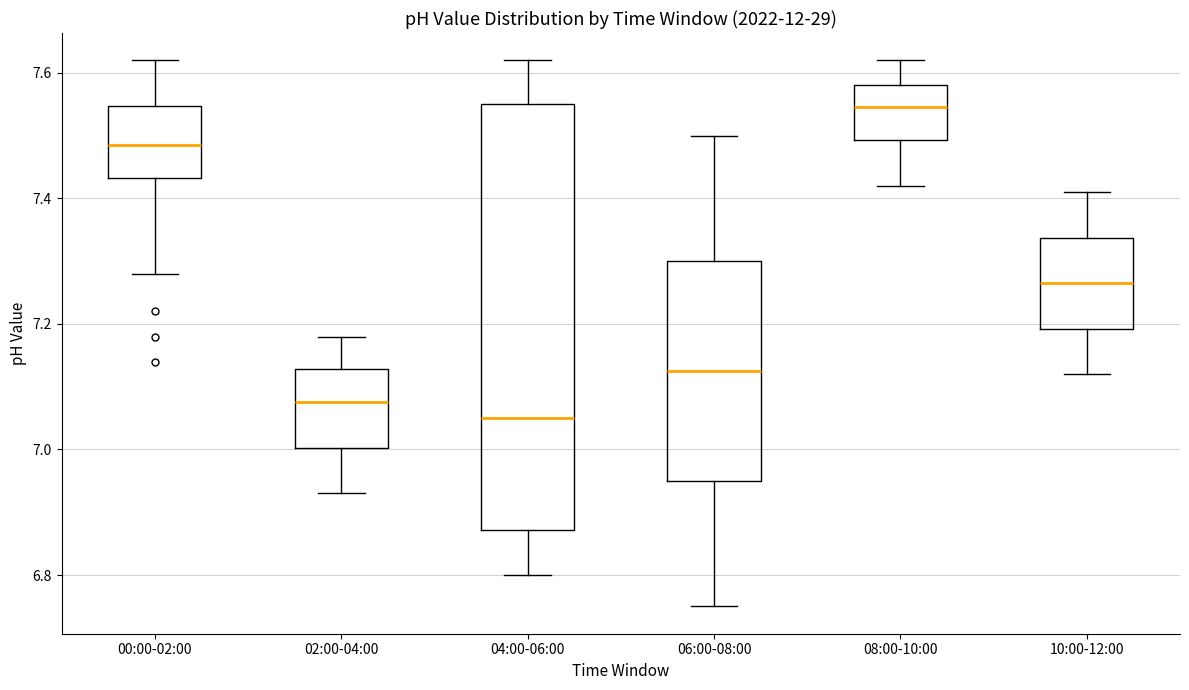

Reading left to right, transcribe this box plot: for each box, give where its median line is, the range the box spans, and where its two whiskers end, as read against the y-axis. The values are not printed on the chart, so give them approximately, as read against the axis.

00:00-02:00: median 7.48, box 7.44 to 7.54, whiskers 7.28 to 7.62
02:00-04:00: median 7.08, box 7.00 to 7.12, whiskers 6.94 to 7.18
04:00-06:00: median 7.06, box 6.88 to 7.56, whiskers 6.80 to 7.62
06:00-08:00: median 7.12, box 6.96 to 7.30, whiskers 6.76 to 7.50
08:00-10:00: median 7.54, box 7.50 to 7.58, whiskers 7.42 to 7.62
10:00-12:00: median 7.26, box 7.20 to 7.34, whiskers 7.12 to 7.42